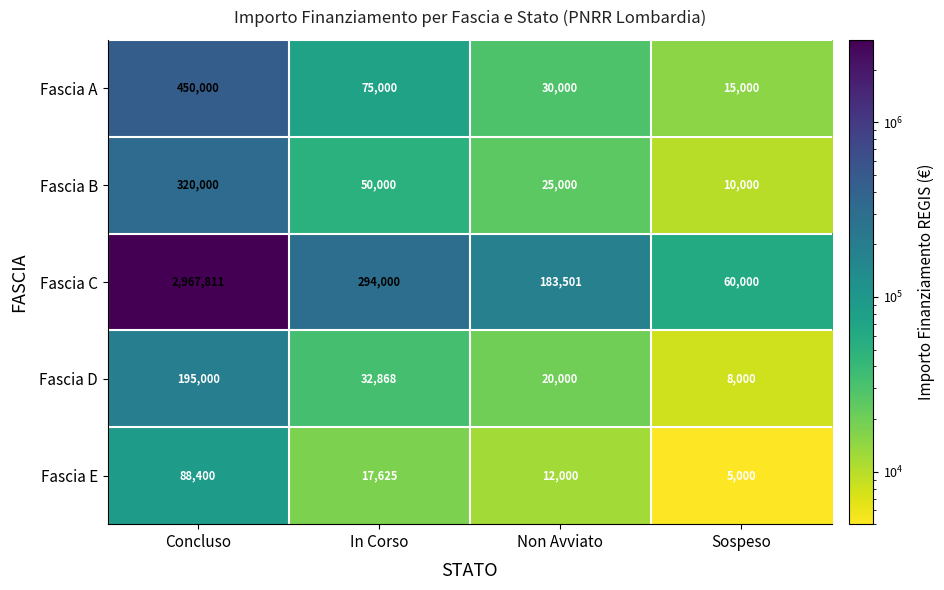

What is the spread (max minus min) of values at Concluso?

2879411